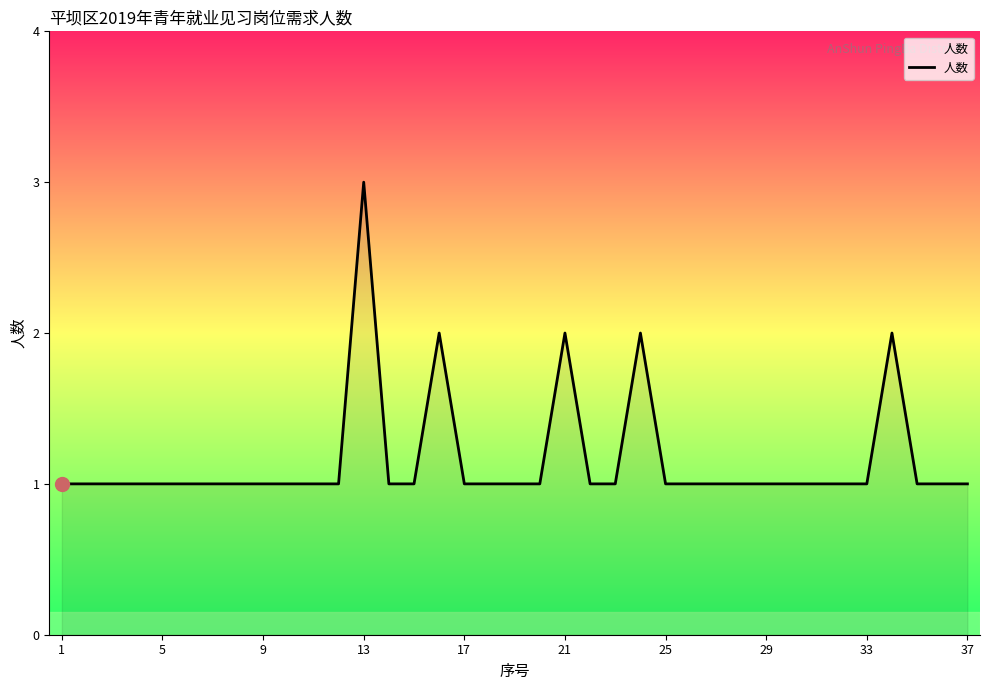

What is the greatest value displayed?

3